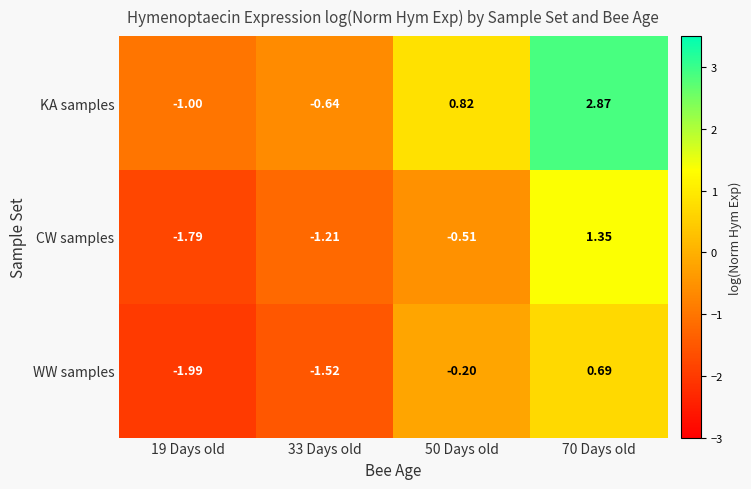

List the series in order of their peak value, lowest first.

WW samples, CW samples, KA samples